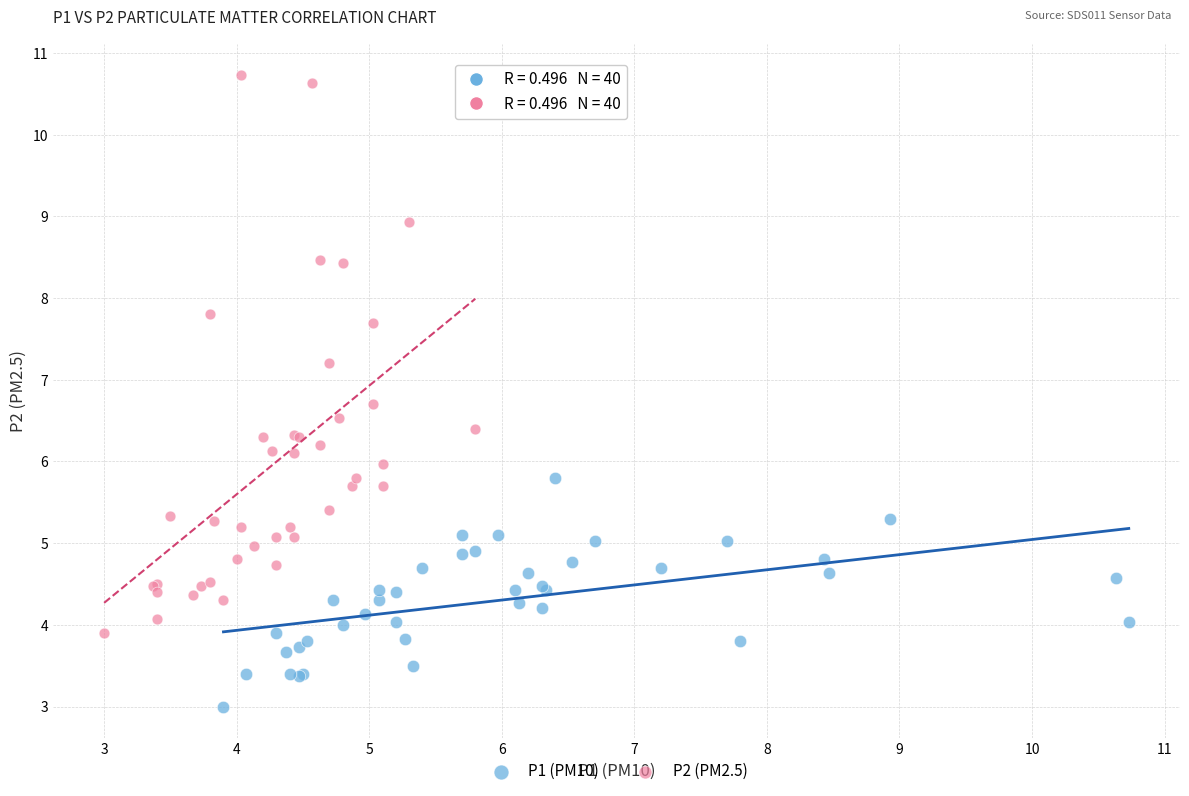

Which series reaches the maximum Y coordinate?

P2 (PM2.5)